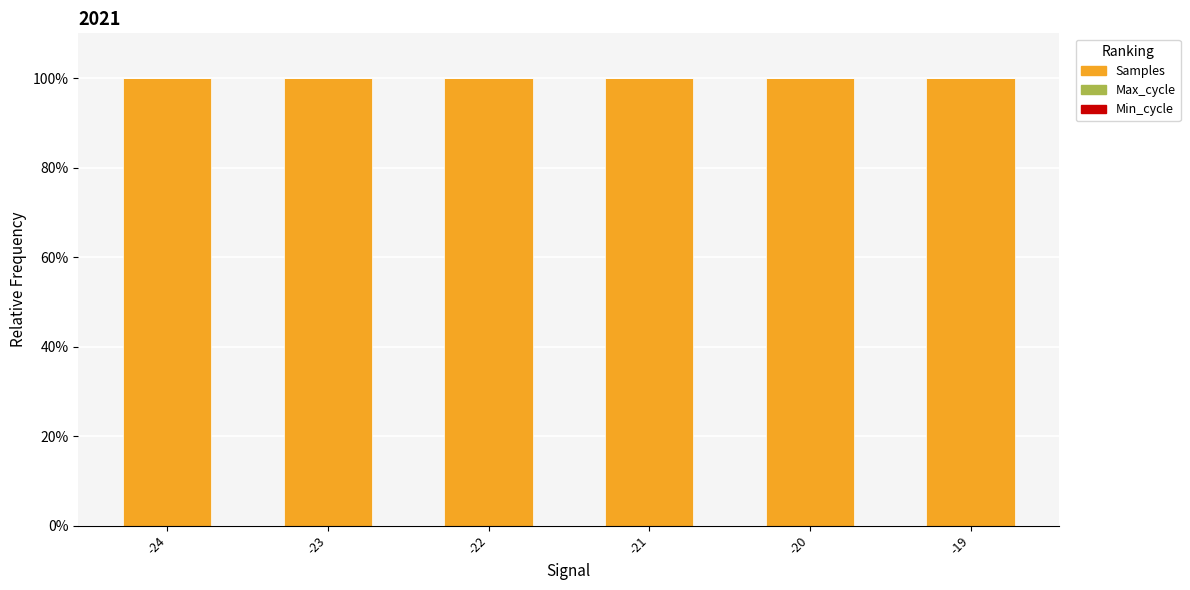

The Samples series shows 143.2 at -19. True or false?

False